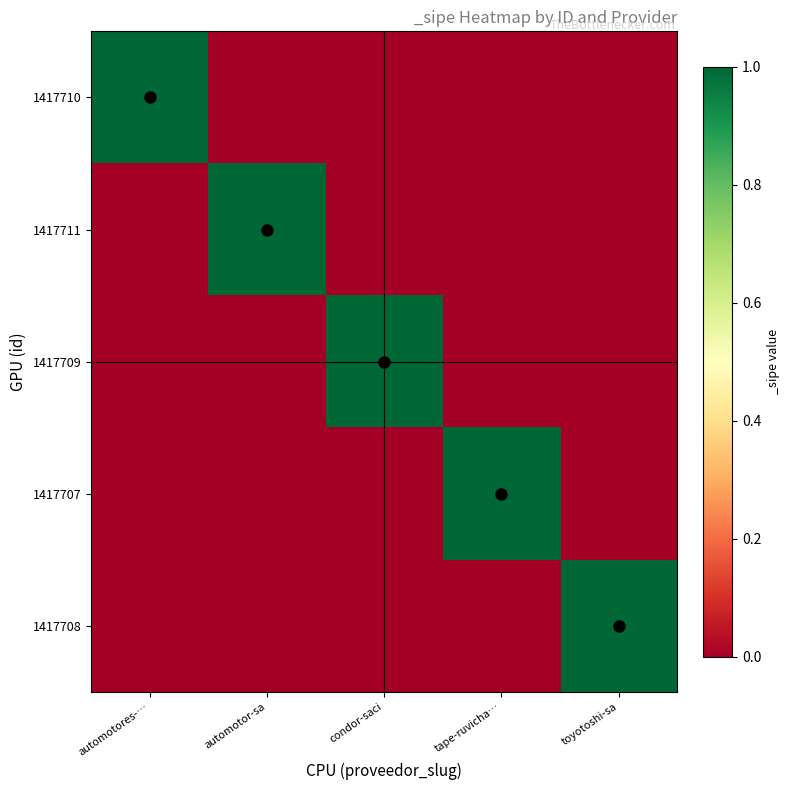

What is the total value across all series at condor-saci?

1